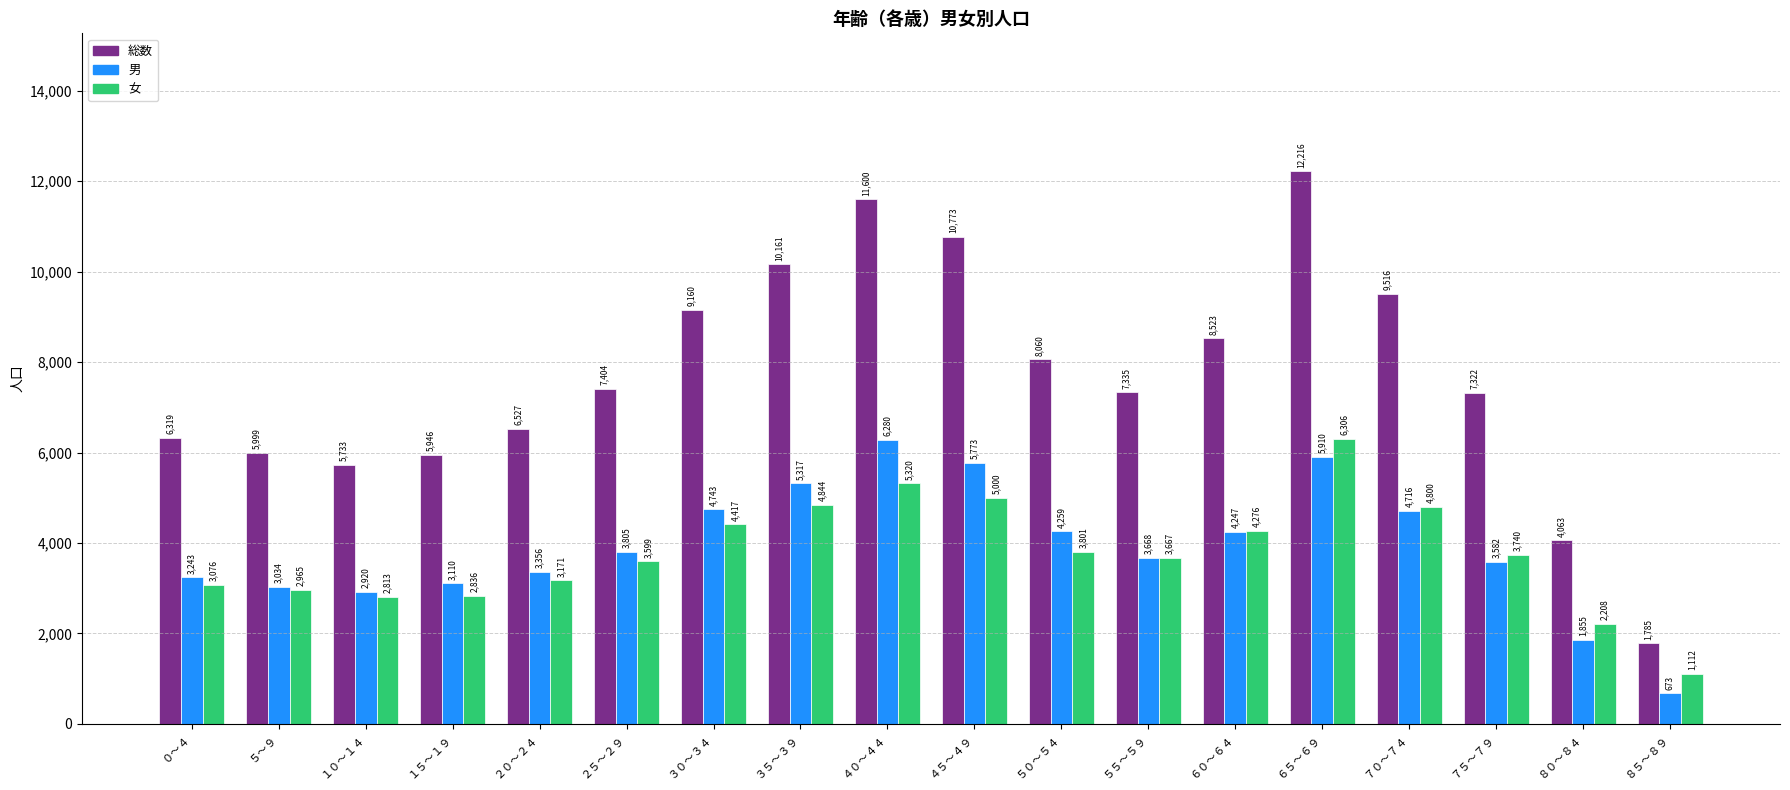

At how many categories does at least one series exceed 3260?

17